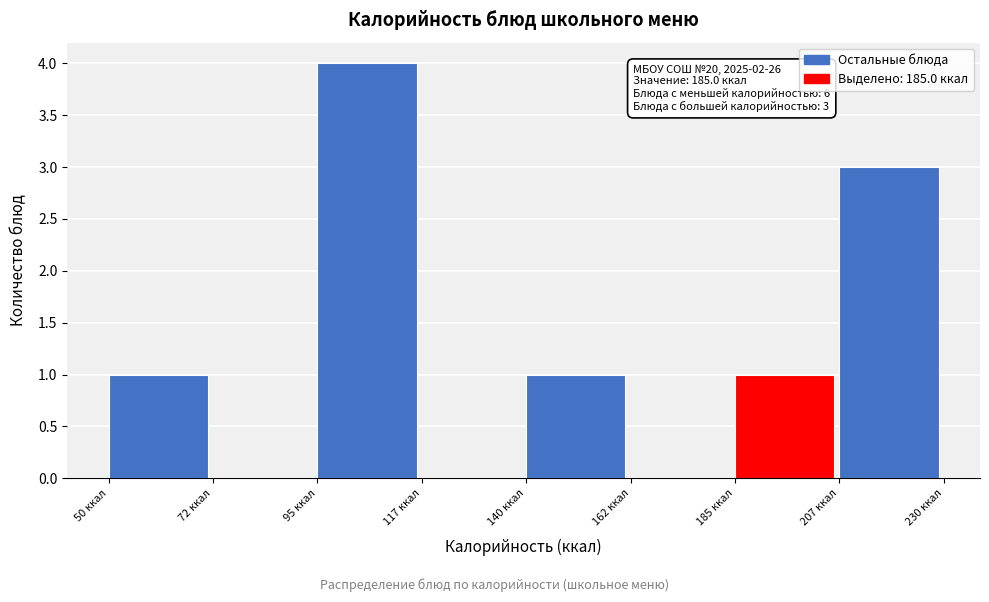

Over which range of the x-axis is the bar tallest?

95 to 115